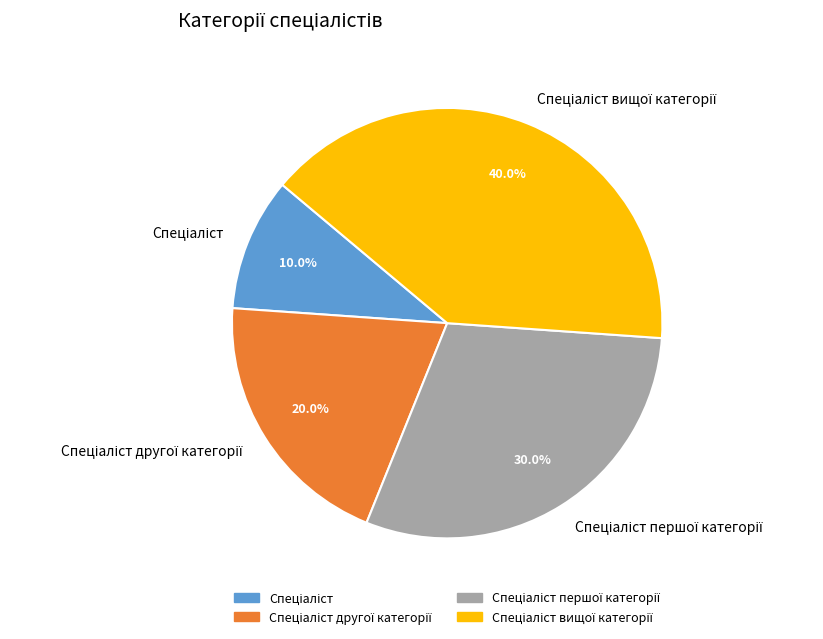

Does any single category account for the majority?

No